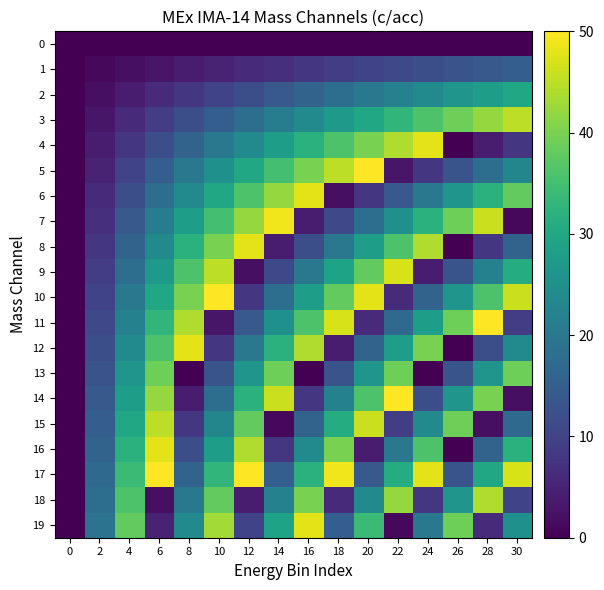

Between 18 and 22, which series saw the biggest shift?

5